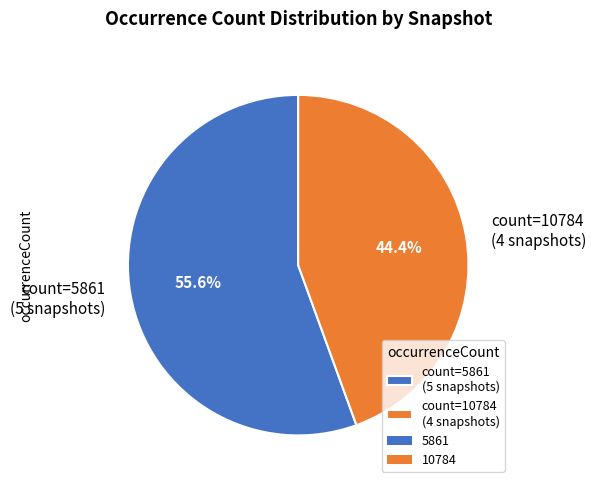

Rank the categories by value from lowest to highest.

count=10784 (4 snapshots), count=5861 (5 snapshots)